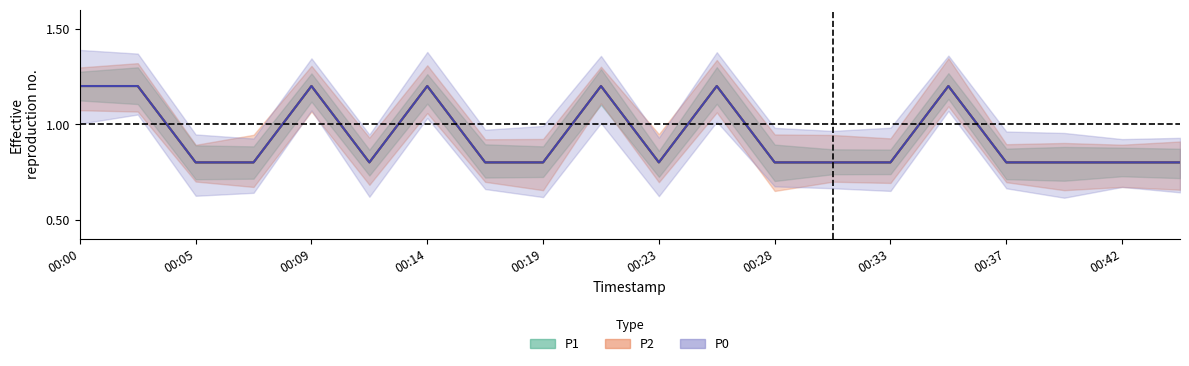

True or false: P1 and P2 intersect in this chart.

False